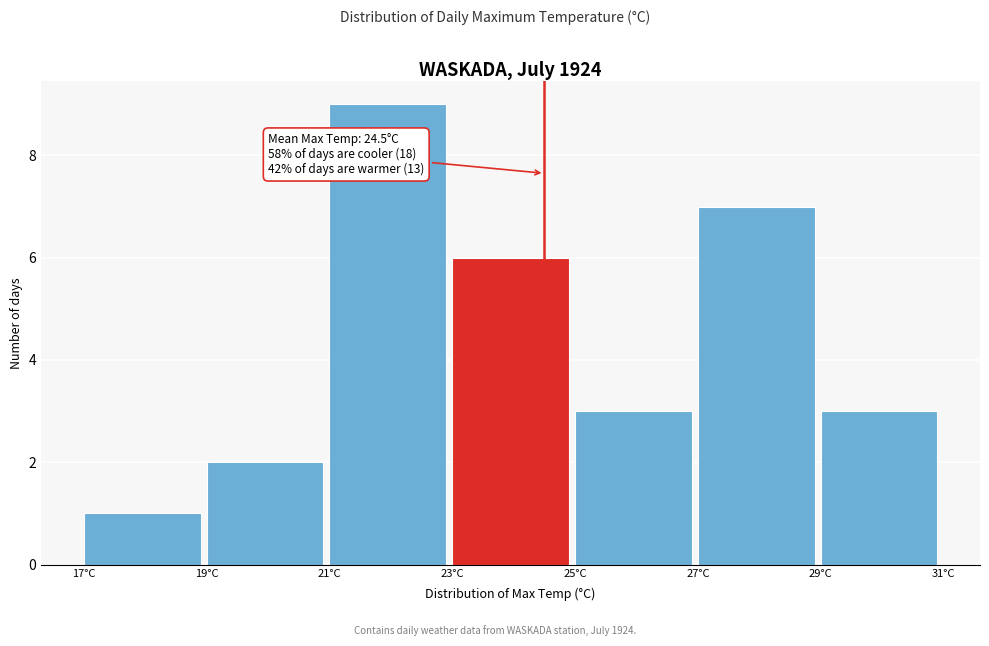

Which range on the x-axis has the tallest bar?

21 to 23